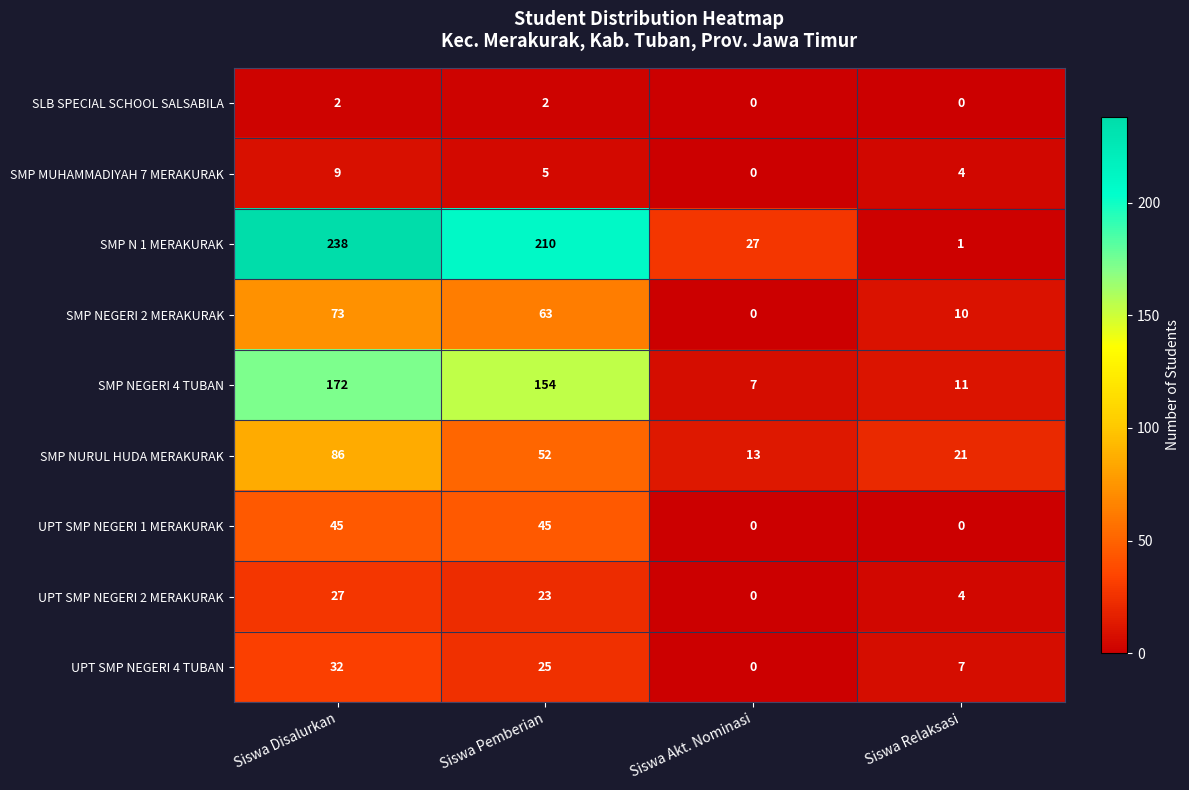

At which label does SMP NEGERI 2 MERAKURAK first exceed 63?

Siswa Disalurkan